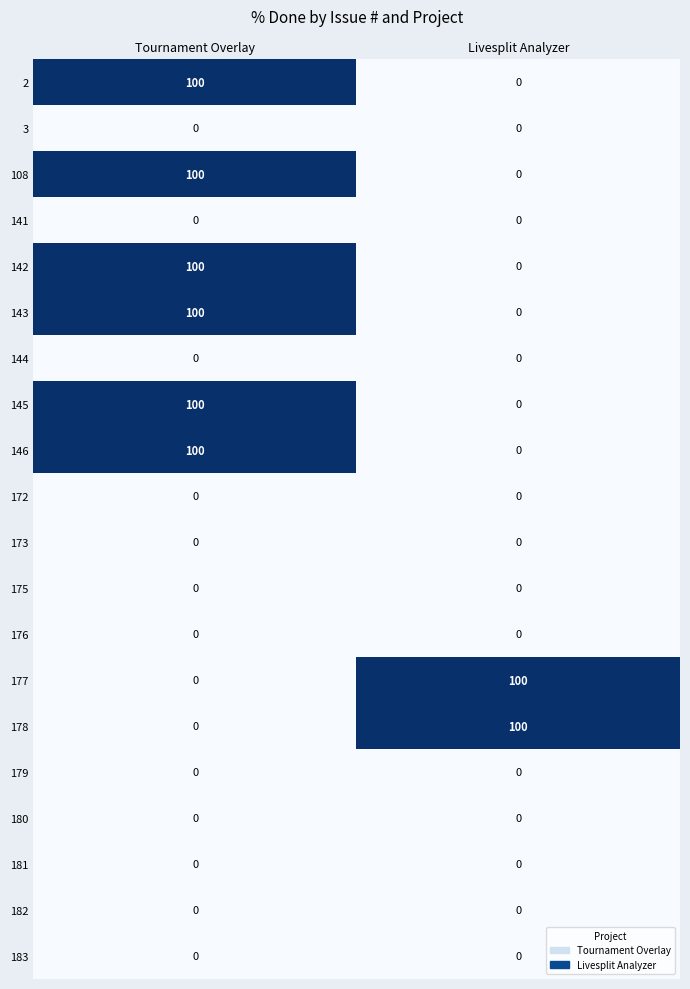

At which category is the sum across all series the highest?

Tournament Overlay